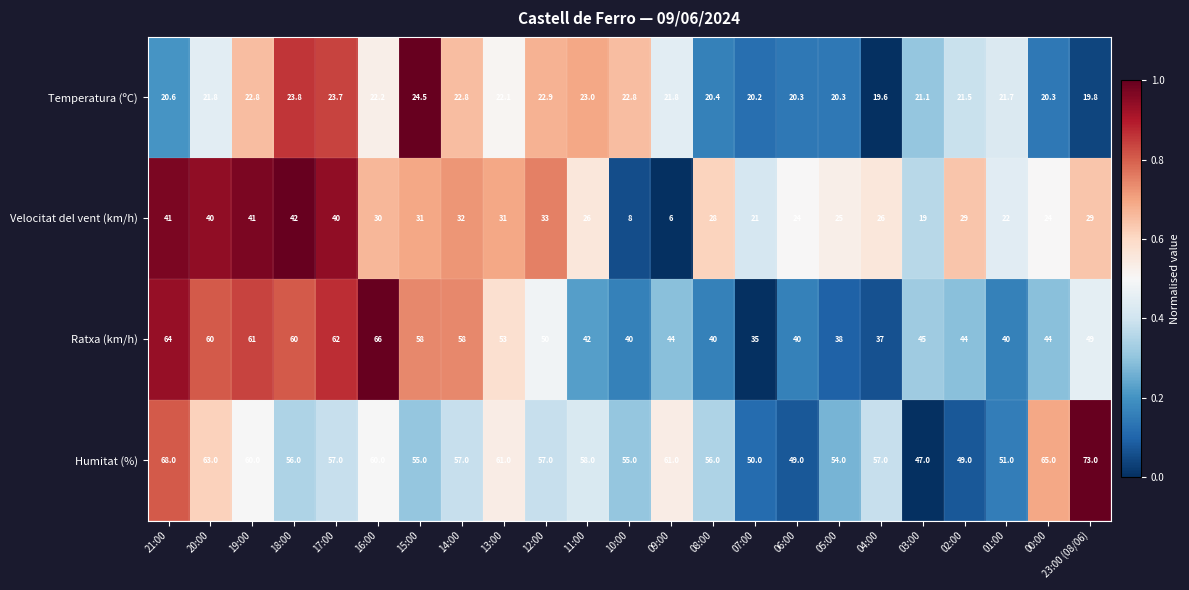

Which category has the lowest value across all series?

09:00